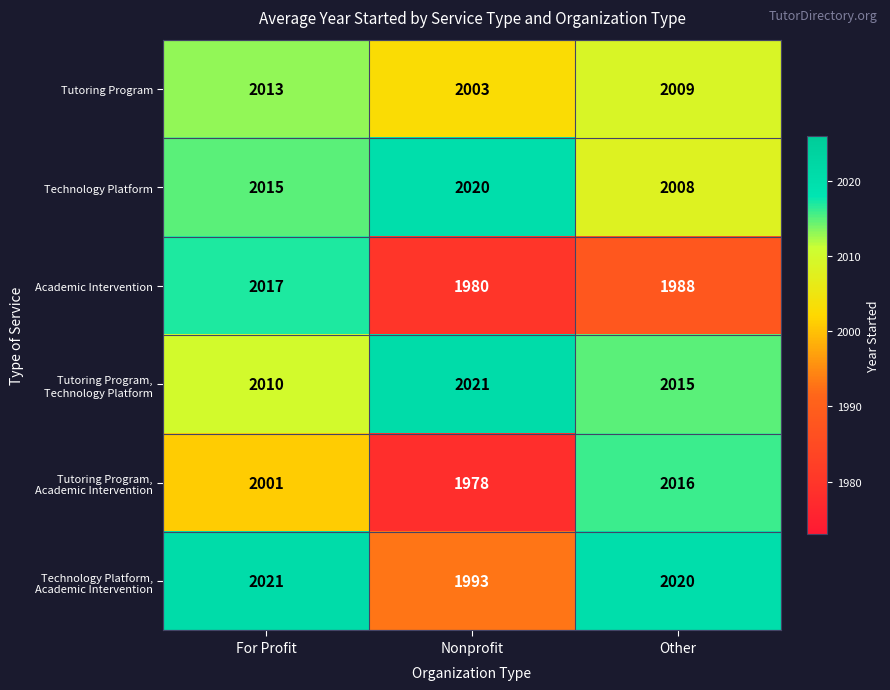

How many series are shown in this chart?

6